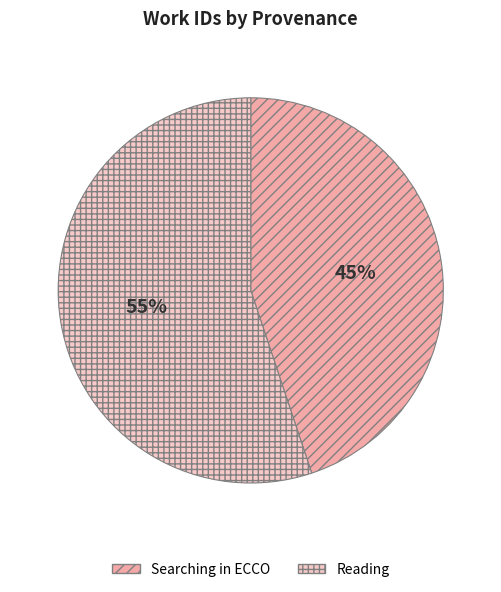

Count the number of slices in the pie.

2